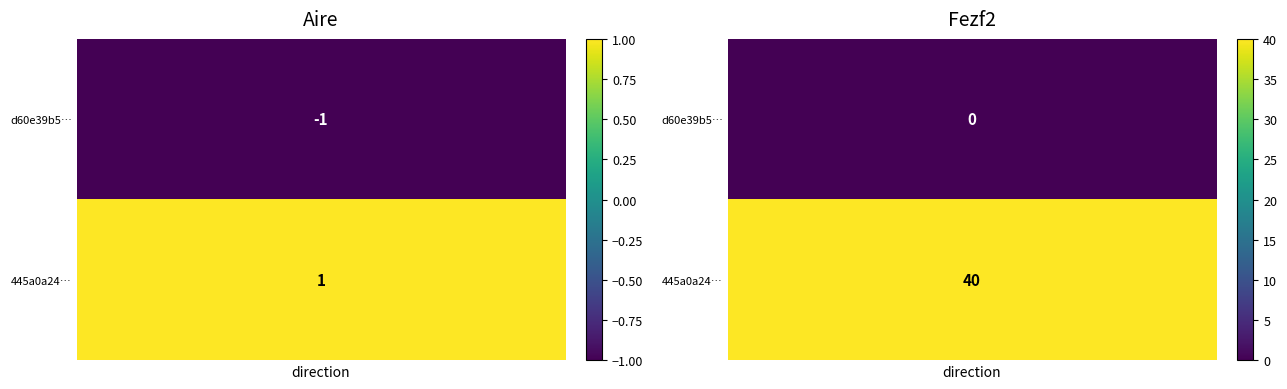

What is the minimum value shown in the chart?

-1